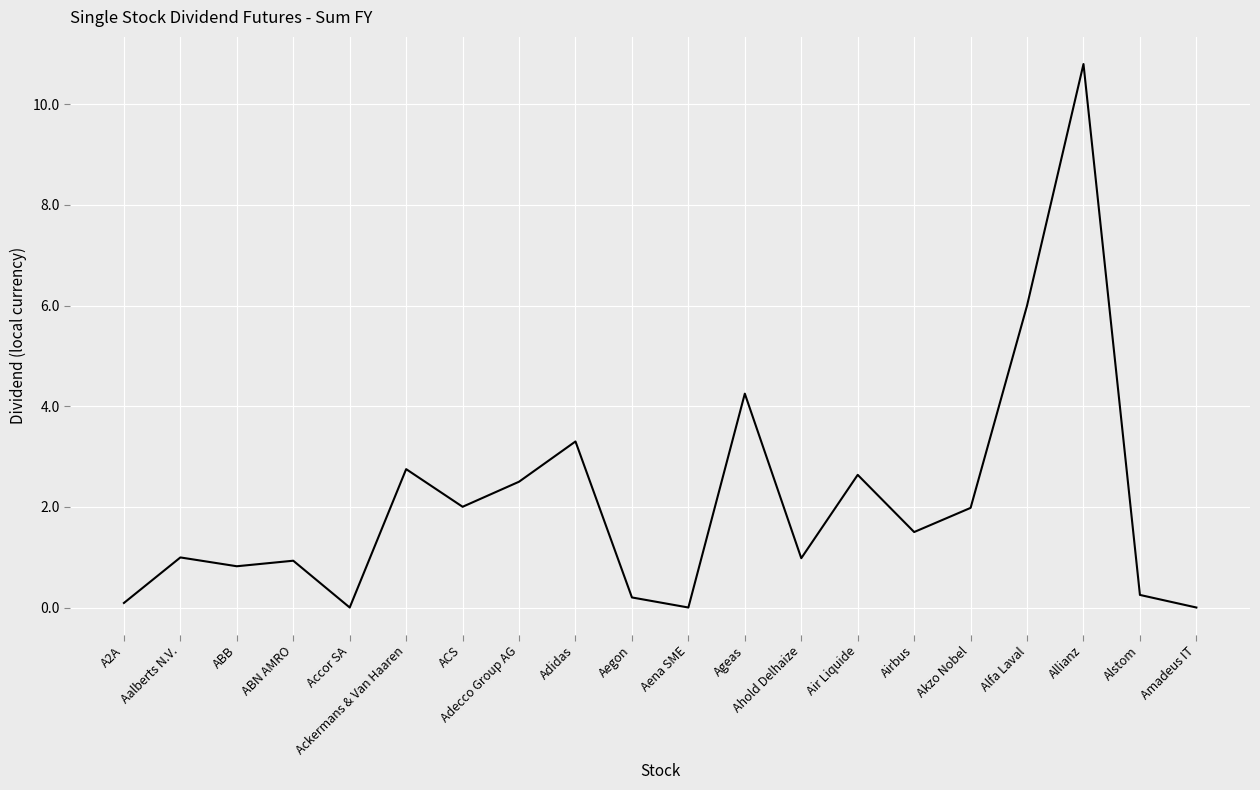

What position from the left is ACS?

7